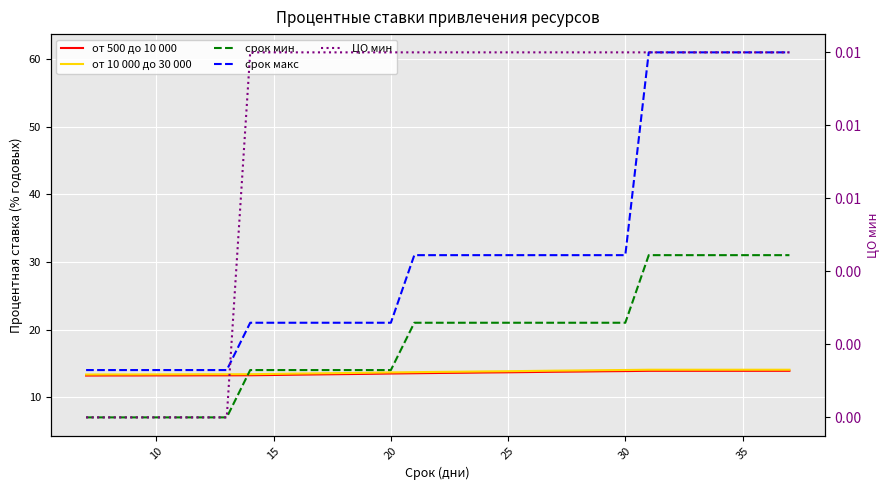

Which series has the largest total across all categories?

срок макс